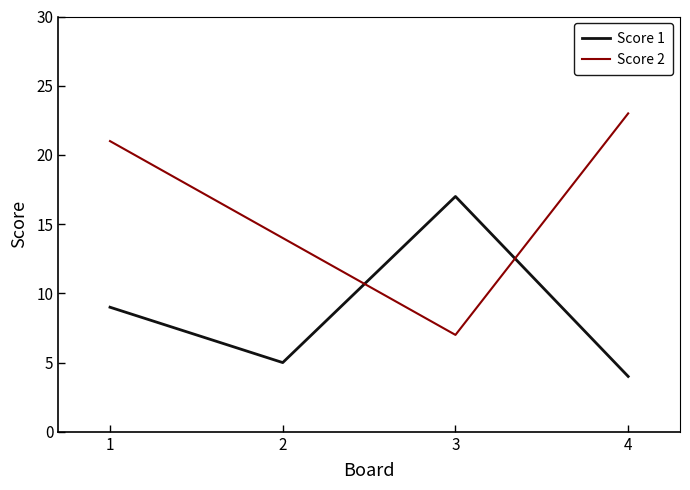

Which series has the largest total across all categories?

Score 2